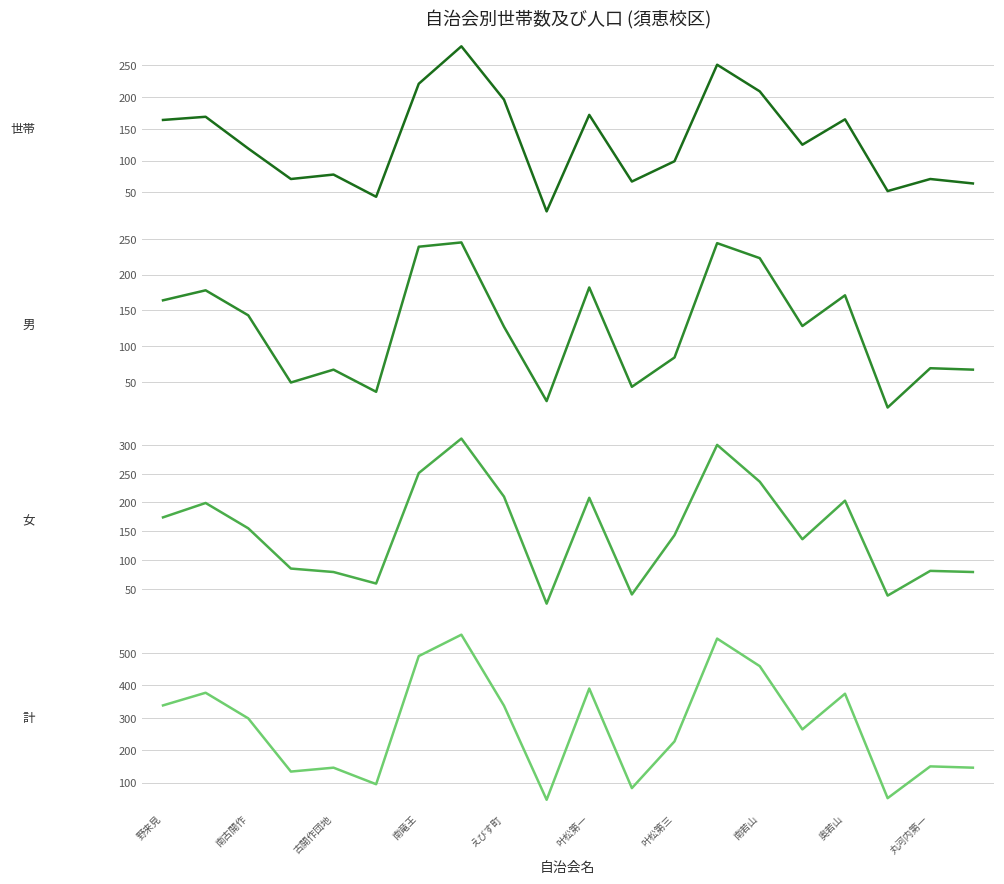

What is the difference between the maximum and minimum values in the 計 series?

509